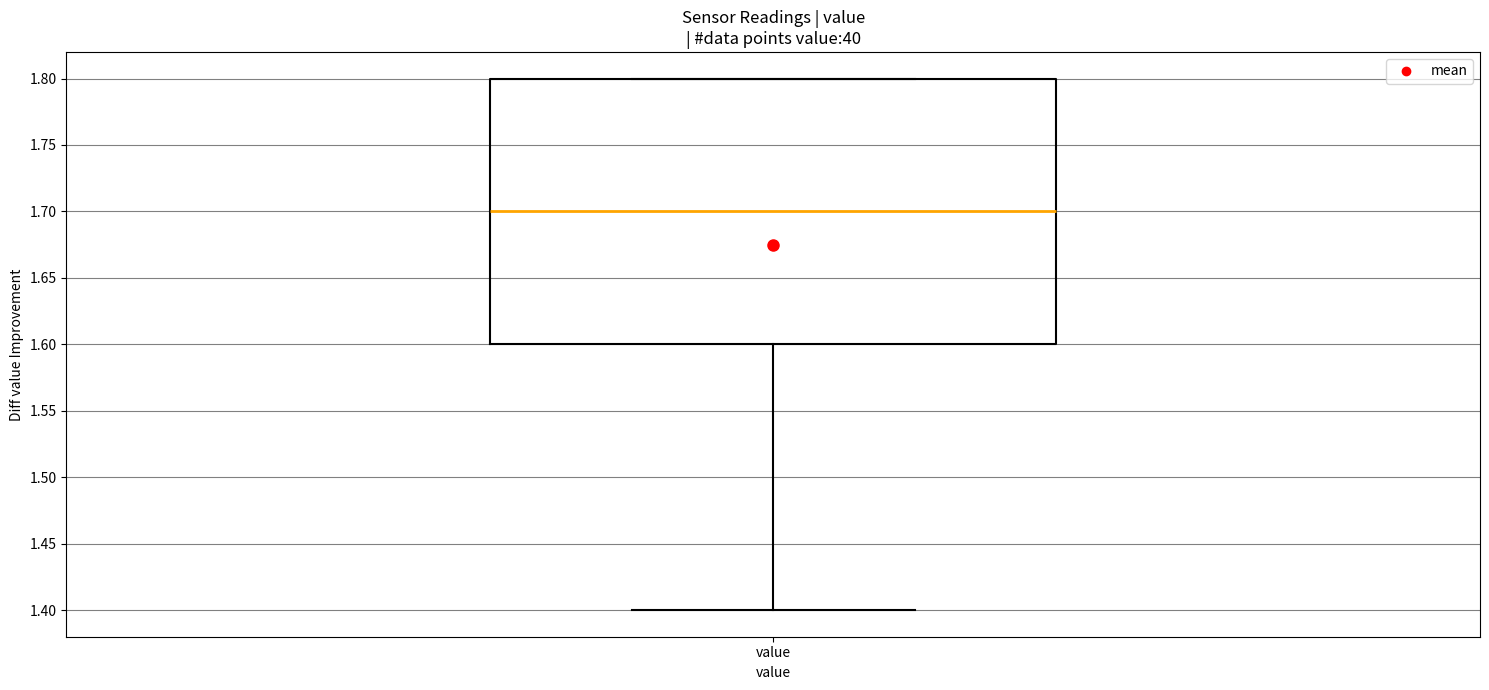

Transcribe this box plot: give where the median line is, the range the box spans, and where the two whiskers end, as read against the y-axis. The values are not printed on the chart, so give them approximately, as read against the axis.

median 1.7, box 1.6 to 1.8, whiskers 1.4 to 1.8